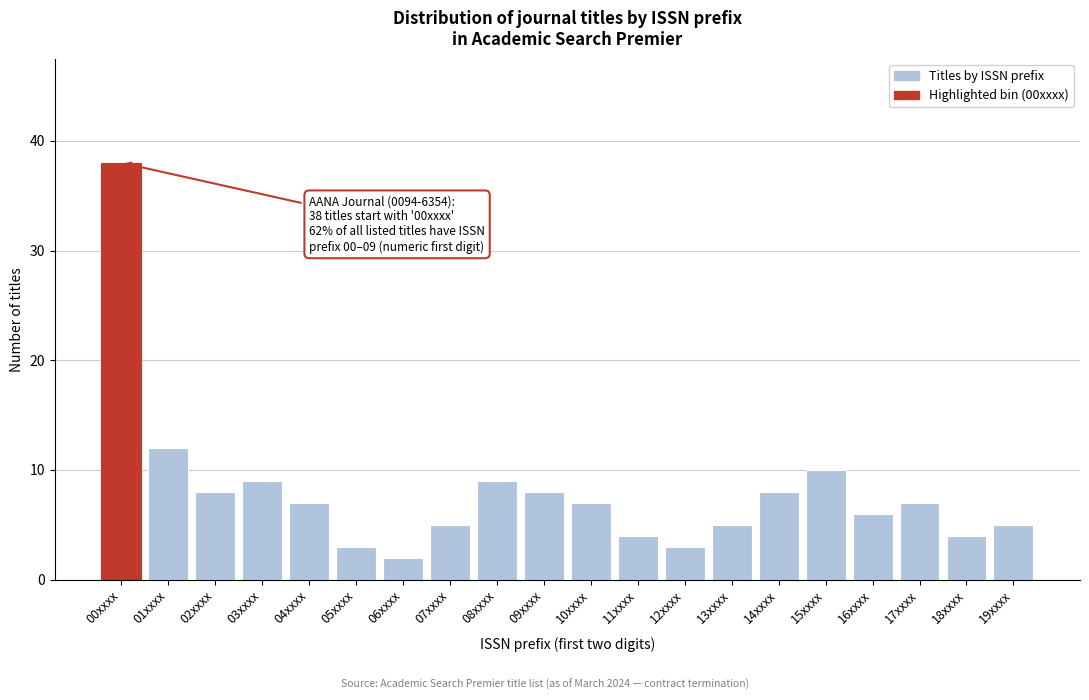

Reading left to right, list all the values displayed in this chart.

38	12	8	9	7	3	2	5	9	8	7	4	3	5	8	10	6	7	4	5